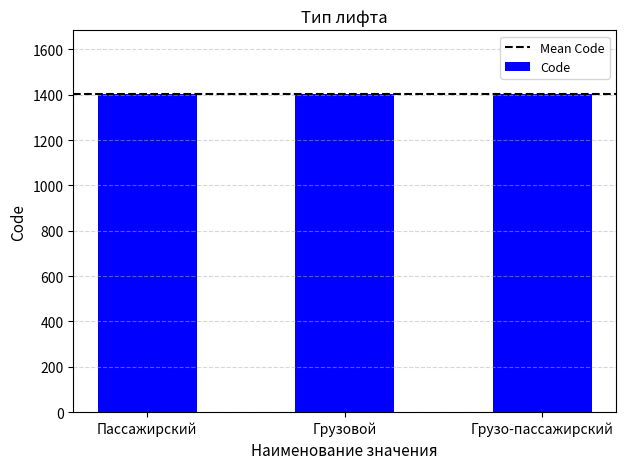

What is the change in value from Грузовой to Грузо-пассажирский?

+1